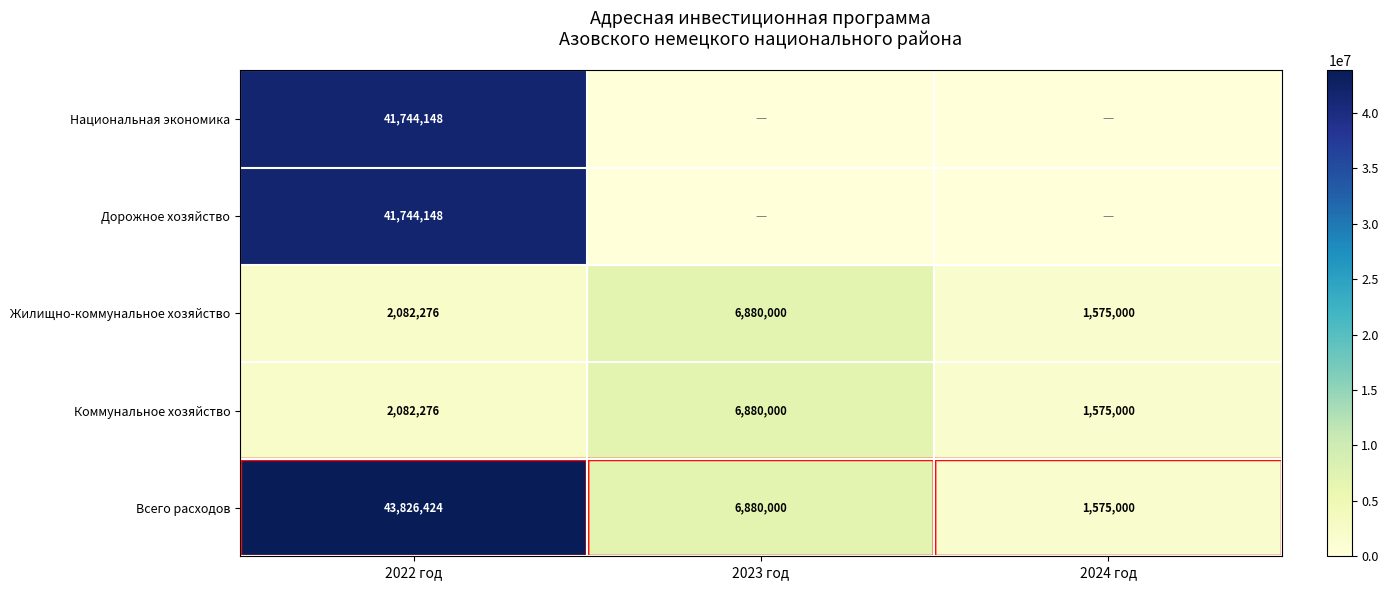

What value does the Жилищно-коммунальное хозяйство series have at 2023 год?

6880000